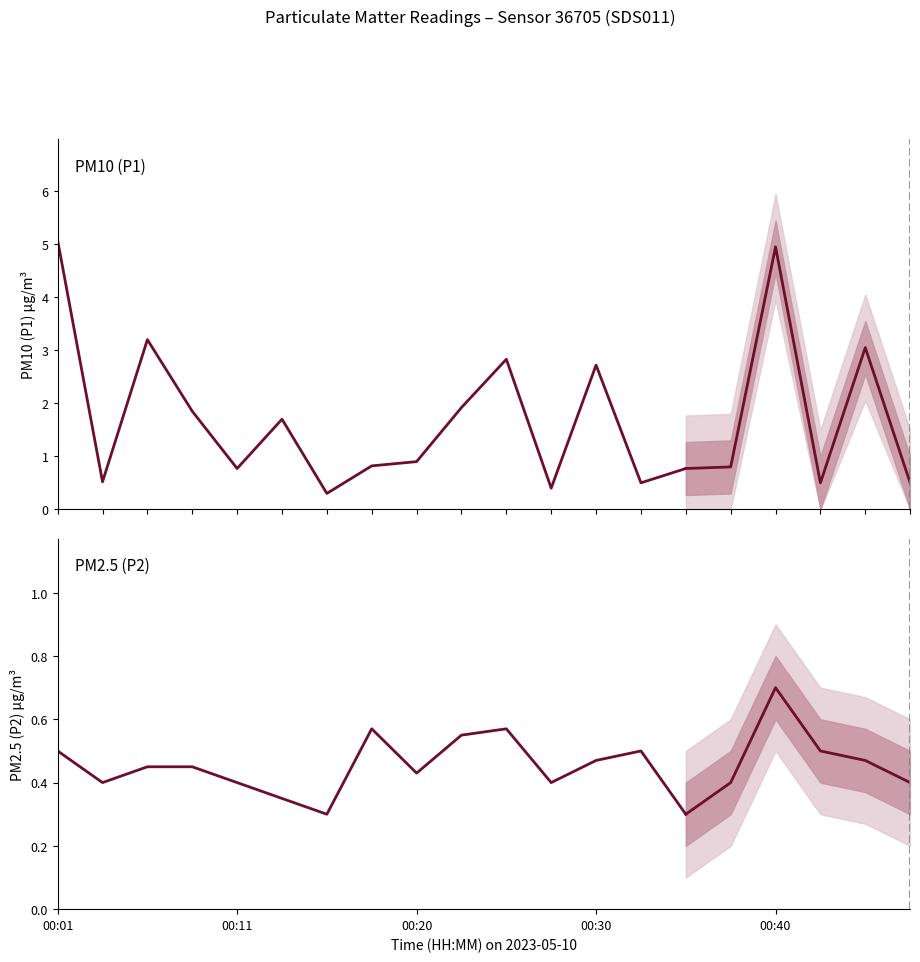

List the labels in order of P1 value, largest first.

00:01, 00:40, 00:06, 00:44, 00:25, 00:30, 00:23, 00:08, 00:13, 00:20, 00:18, 00:37, 00:11, 00:35, 00:03, 00:32, 00:42, 00:47, 00:28, 00:15